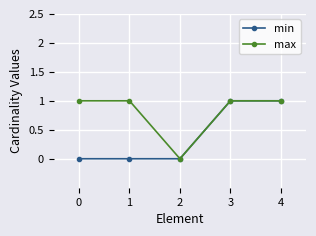

Which series has the largest total across all categories?

max